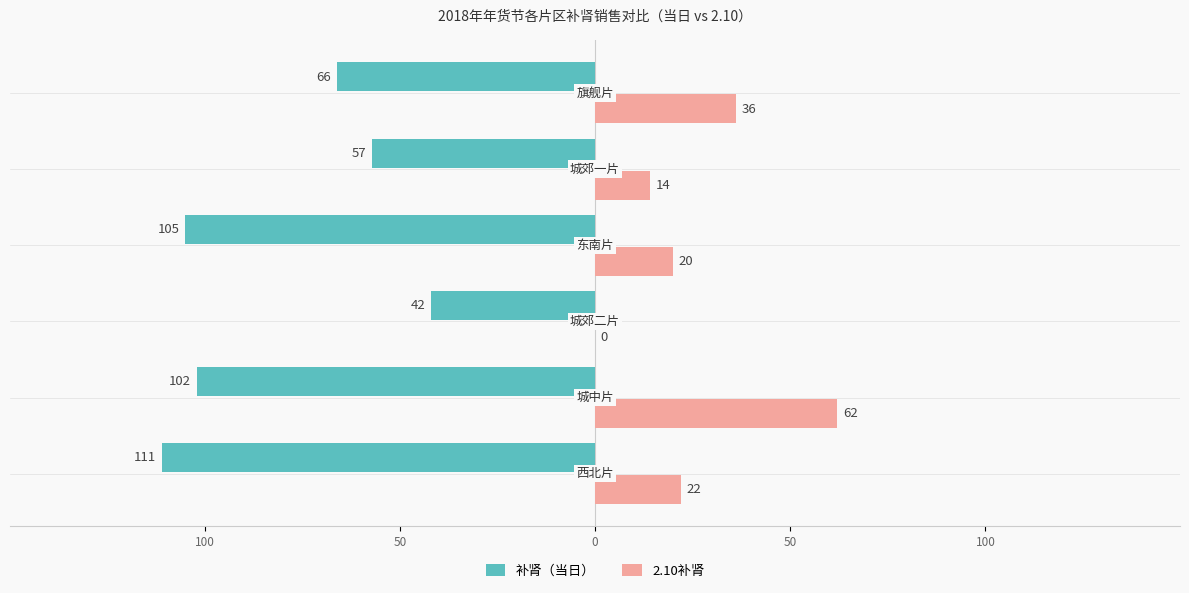

Reading left to right, extract all data points from this chart.

补肾（当日）: 150=-111	100=-102	50=-42	0=-105	50=-57	100=-66
2.10补肾: 150=22	100=62	50=0	0=20	50=14	100=36